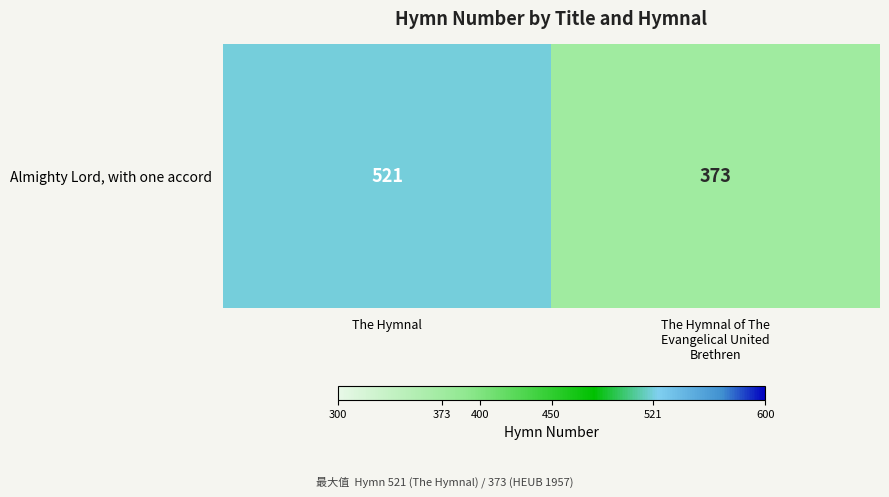

Rank the categories by value from highest to lowest.

The Hymnal, The Hymnal of The
Evangelical United
Brethren